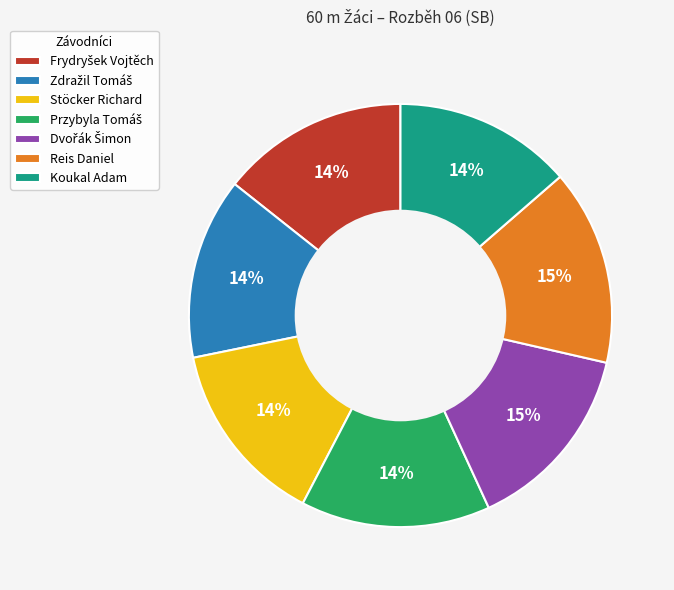

Is there any slice that represents more than half of the pie?

No